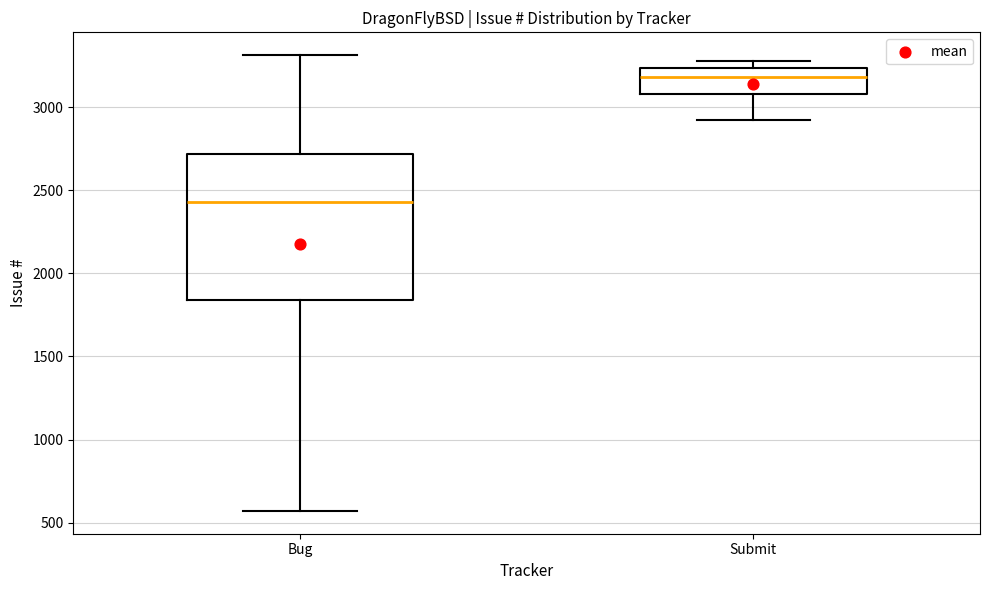

Where is the lower edge of the box for Submit on the y-axis? The values are not printed on the chart, so give them approximately, as read against the axis.

3100